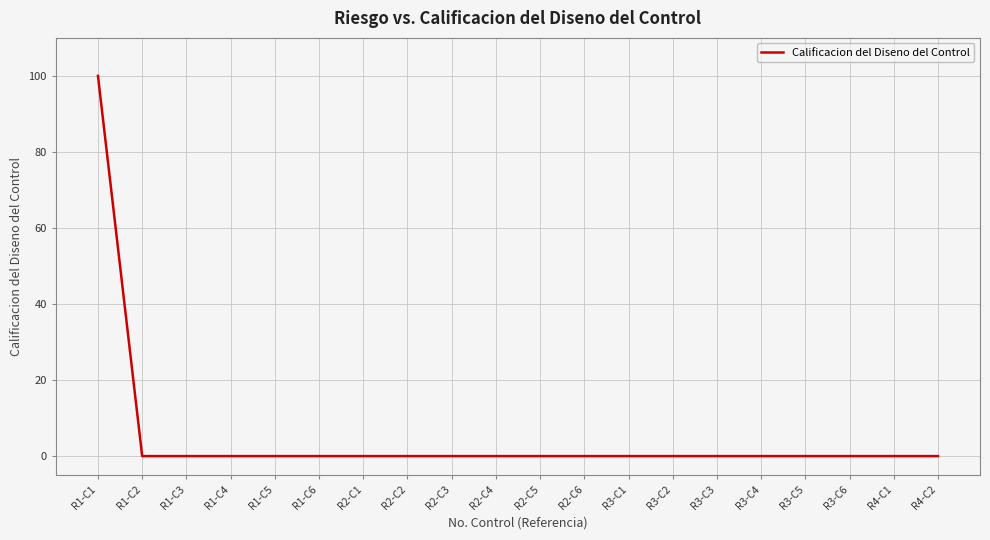

Reading left to right, what are all the values shown in this chart?

R1-C1=100	R1-C2=0	R1-C3=0	R1-C4=0	R1-C5=0	R1-C6=0	R2-C1=0	R2-C2=0	R2-C3=0	R2-C4=0	R2-C5=0	R2-C6=0	R3-C1=0	R3-C2=0	R3-C3=0	R3-C4=0	R3-C5=0	R3-C6=0	R4-C1=0	R4-C2=0